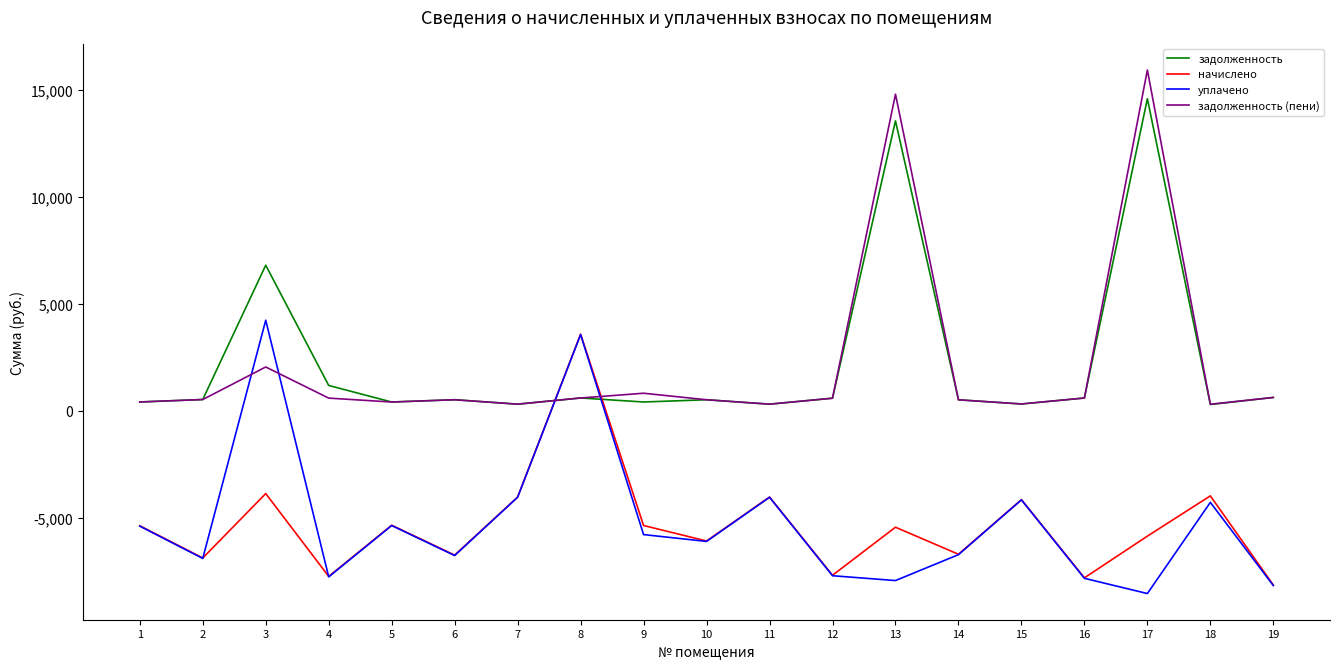

What are all the series names shown in the legend?

задолженность, начислено, уплачено, задолженность (пени)